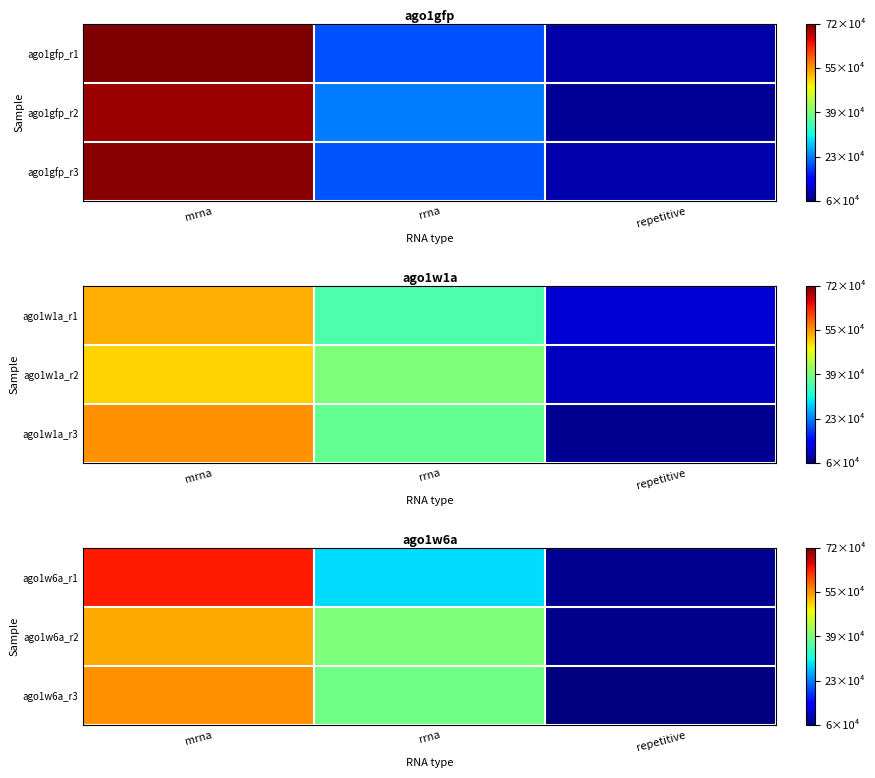

What is the sum of the ago1w6a_r2 values at repetitive and mrna?

609094.2